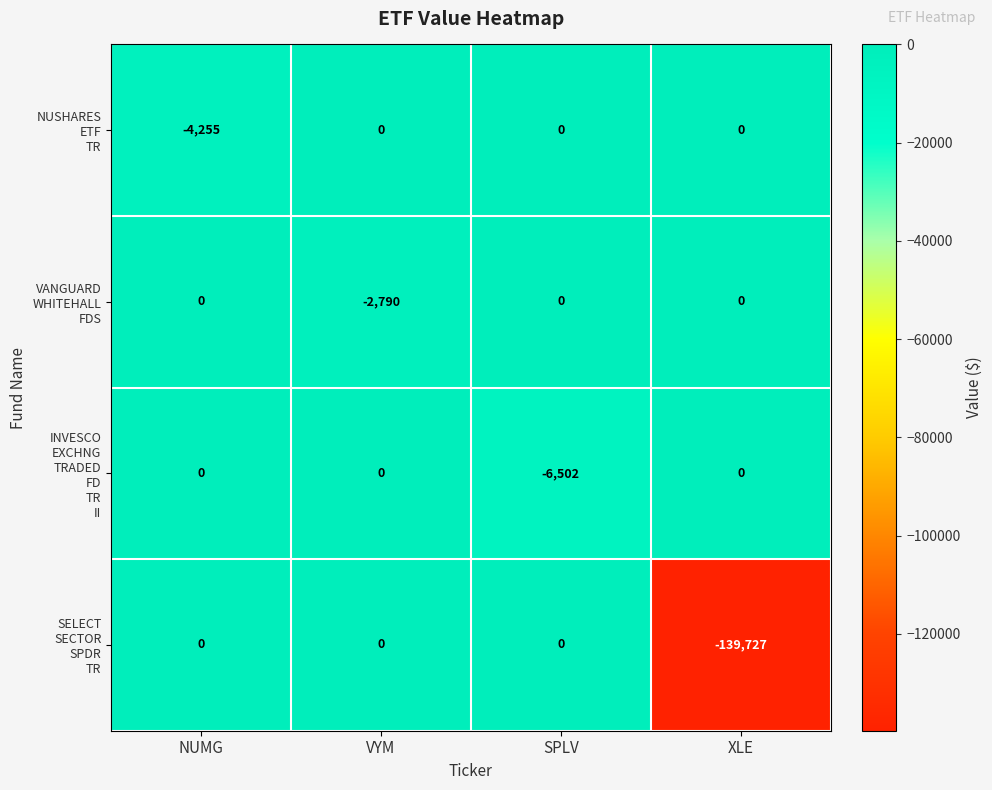

How many distinct data groups are displayed?

4